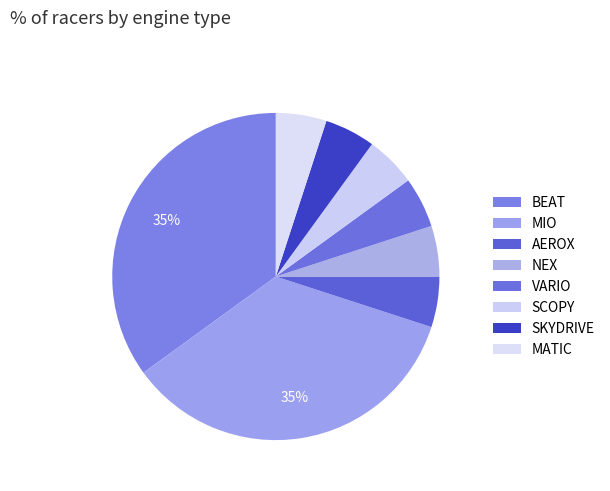

Rank the categories by value from lowest to highest.

AEROX, NEX, VARIO, SCOPY, SKYDRIVE, MATIC, BEAT, MIO